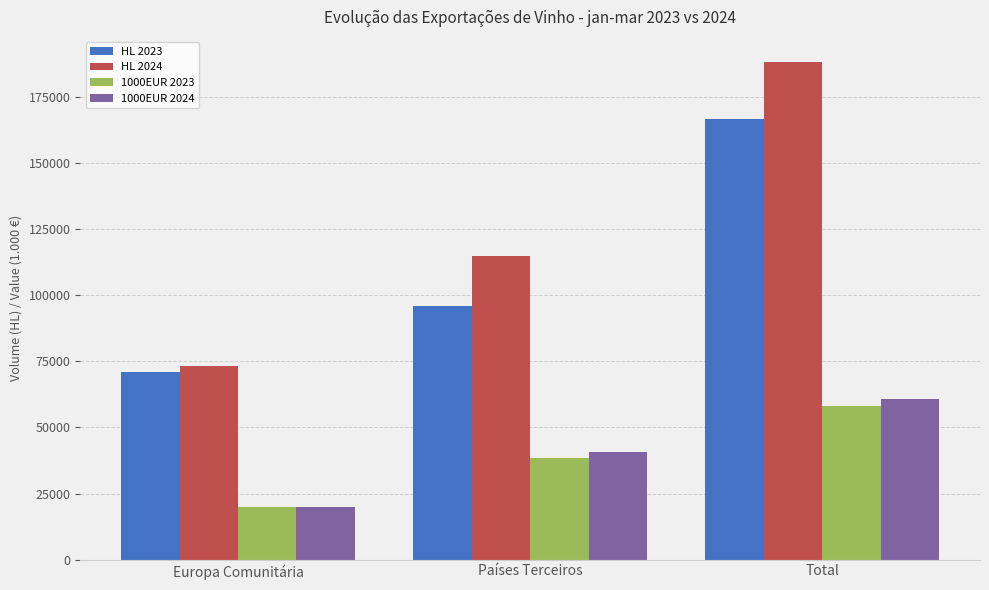

What is the smallest value displayed?

19815.8